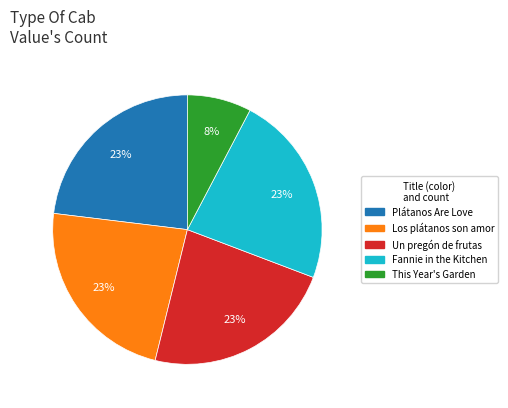

Does Los plátanos son amor represent more than half of the total?

No